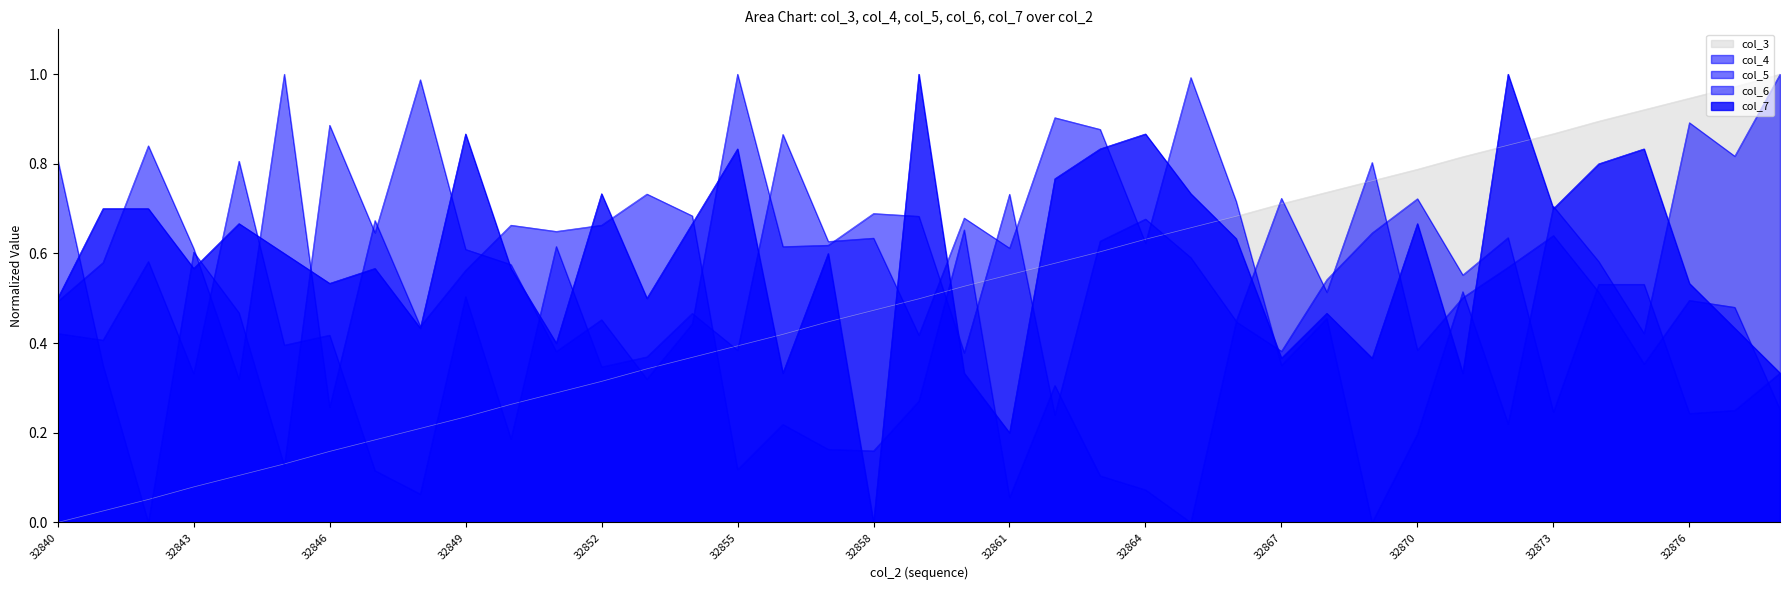

True or false: col_5 has more than 0 interior local peaks.

True